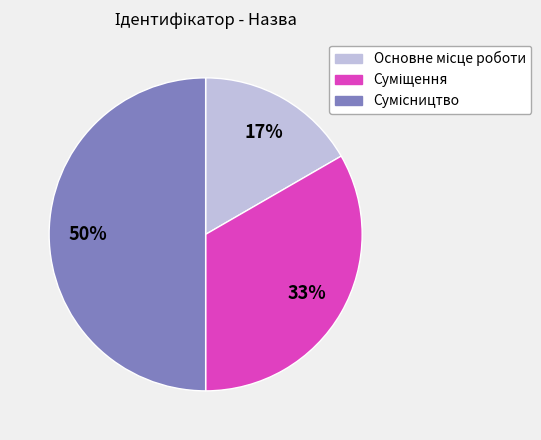

To the nearest percent, what is the difference between the largest and smallest slice percentages?

33%